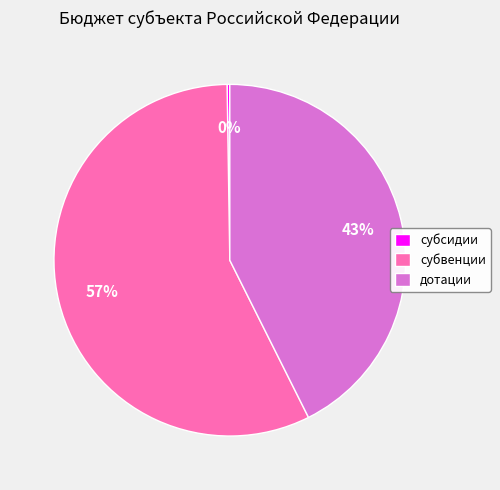

Which slice is the largest?

субвенции